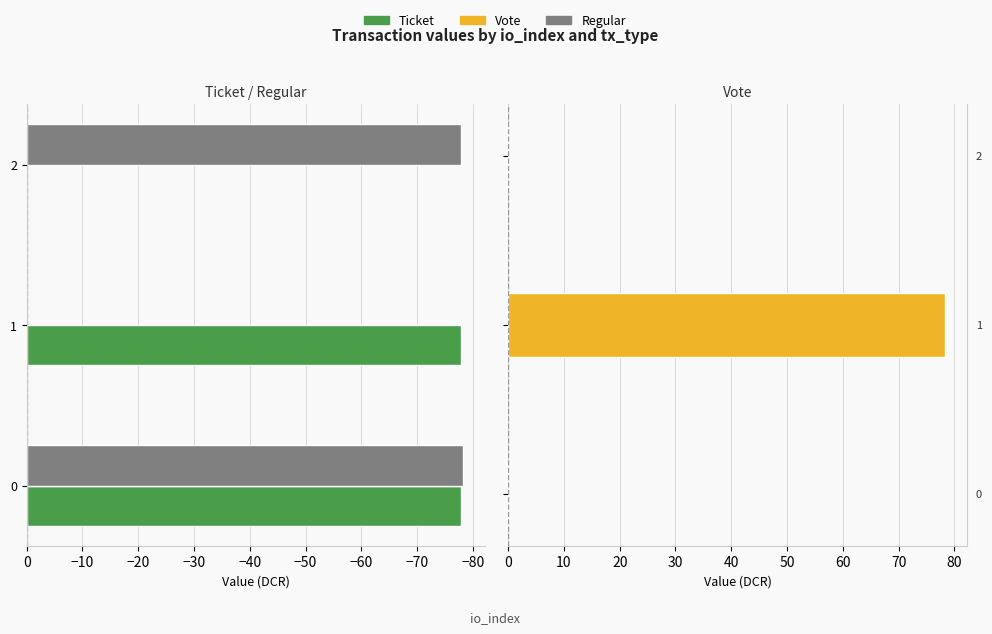

Reading right to left, extract all data points from this chart.

Ticket: 0.0	-77.9	-77.9
Regular: -77.9	0.0	-78.3
Vote: 0.0	78.3	0.0